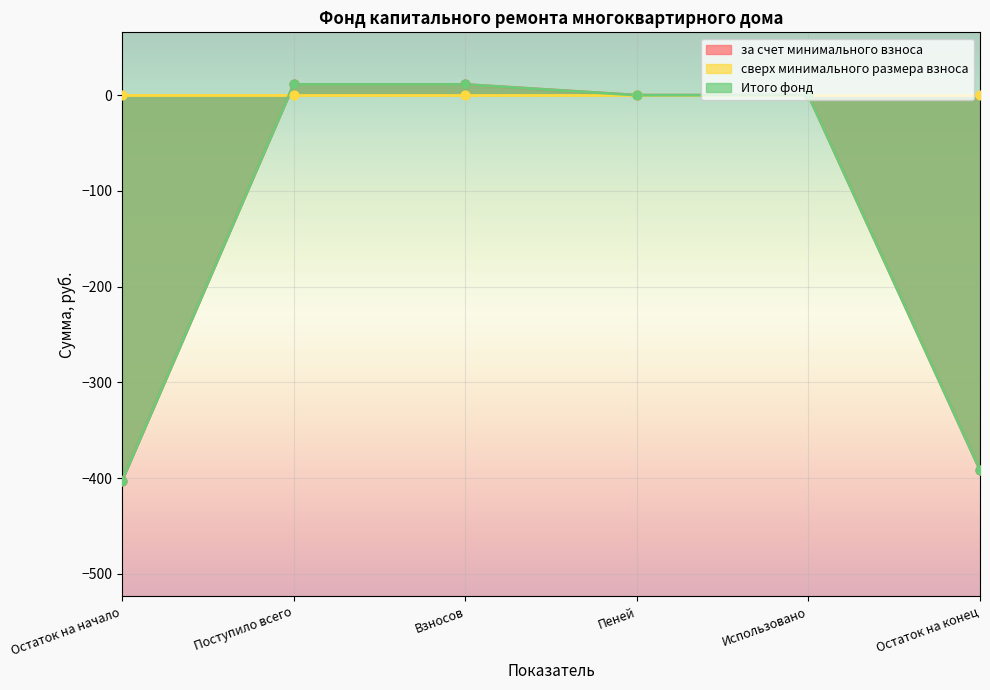

Is the value of Итого фонд at Взносов greater than the value of за счет минимального взноса at Пеней?

Yes